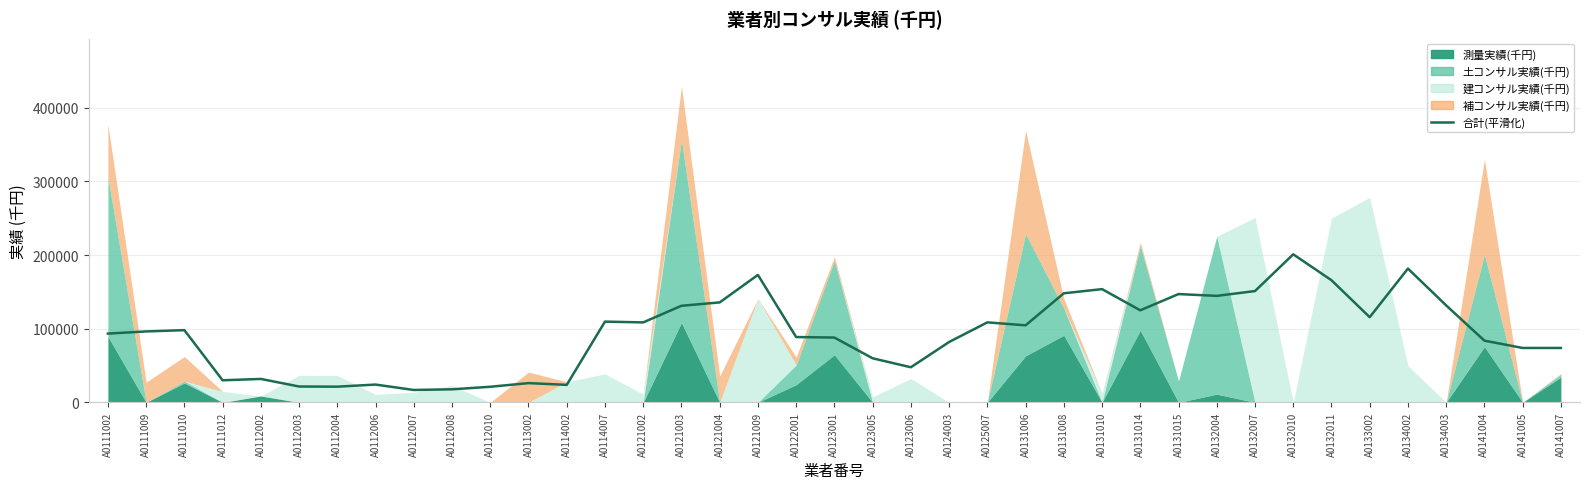

Where is the data nearest to the value 108893?

A0125007